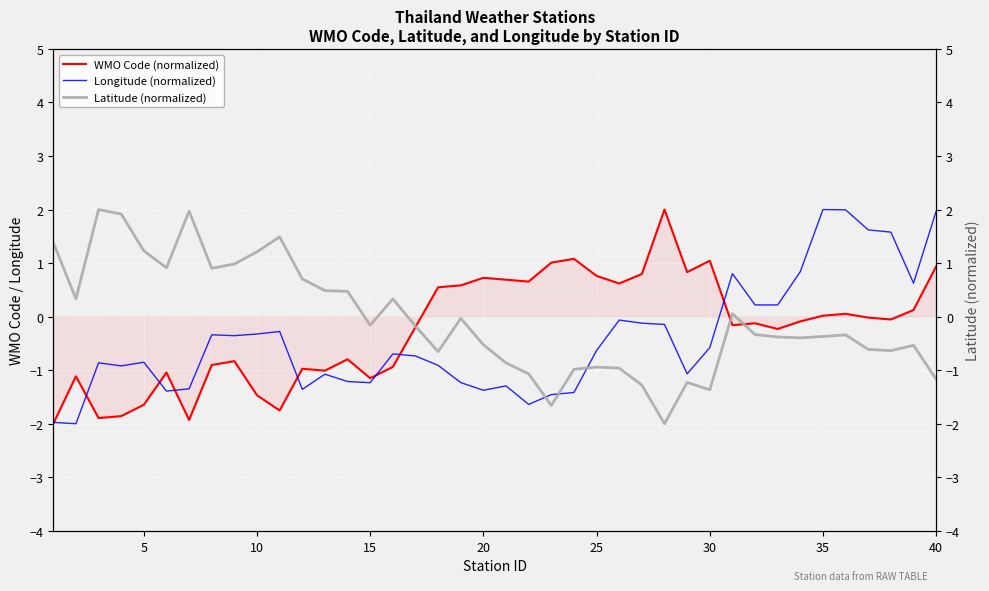

True or false: Longitude (normalized) has a value of 2.0 at 35.

True